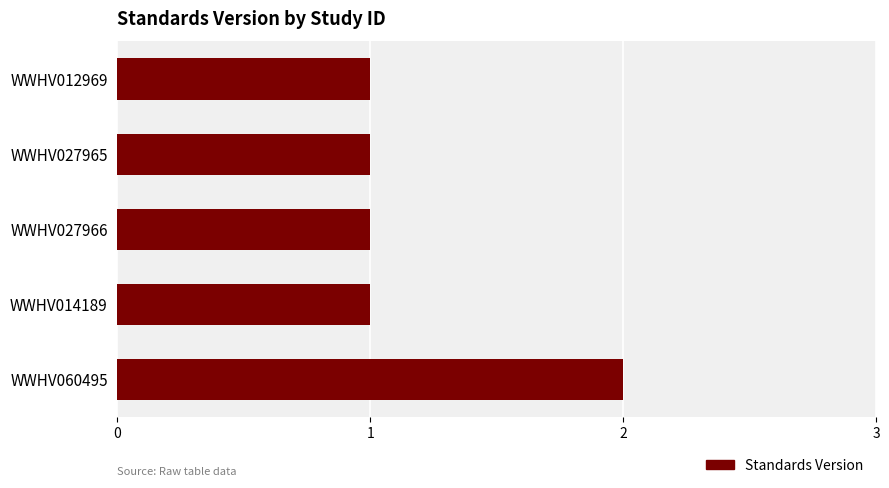

What is the change in value from WWHV014189 to WWHV060495?

+1